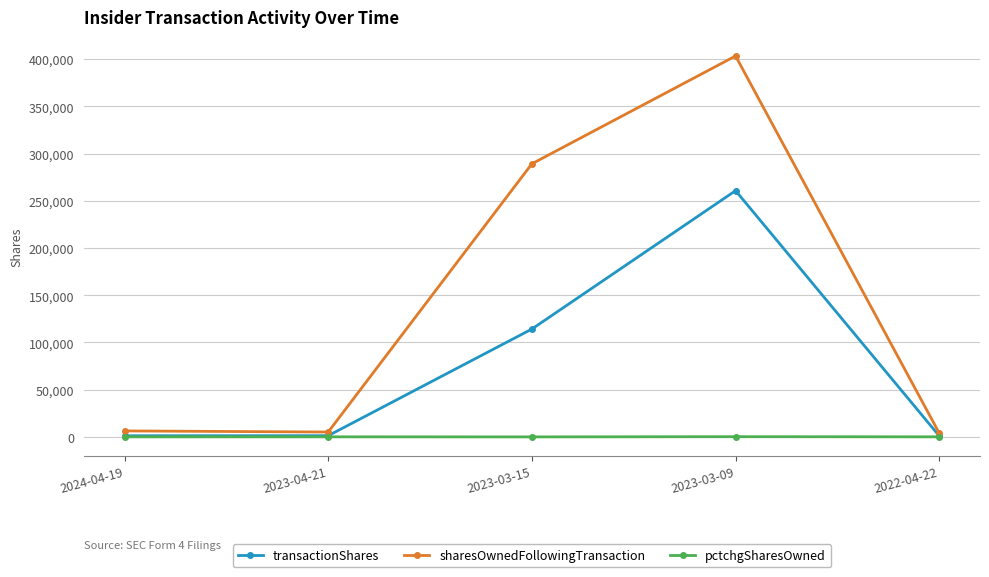

At which category does sharesOwnedFollowingTransaction reach its first local valley?

2023-04-21